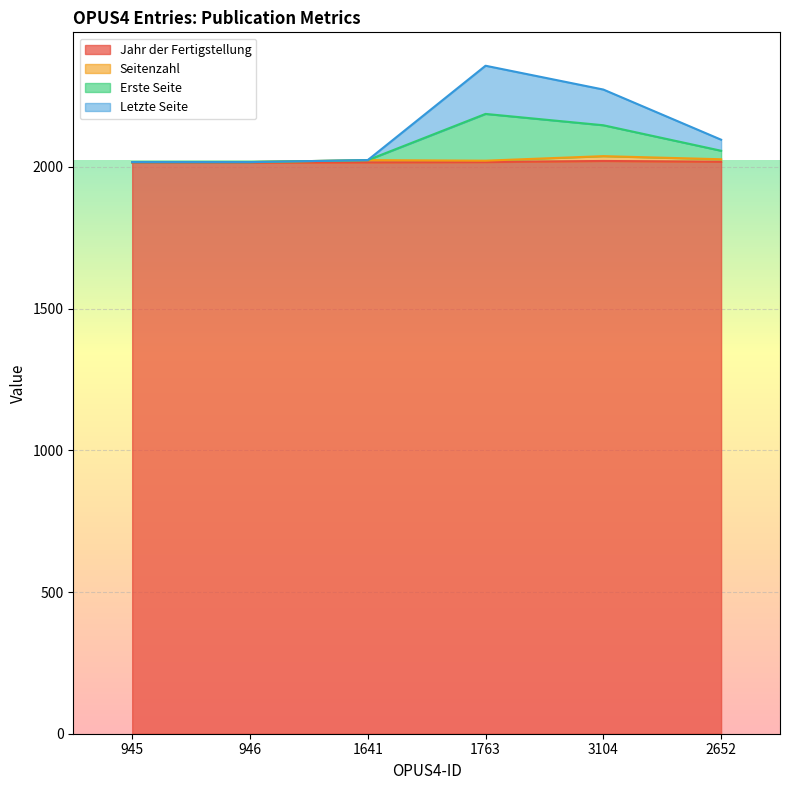

How many interior local peaks does the Jahr der Fertigstellung series have?

1